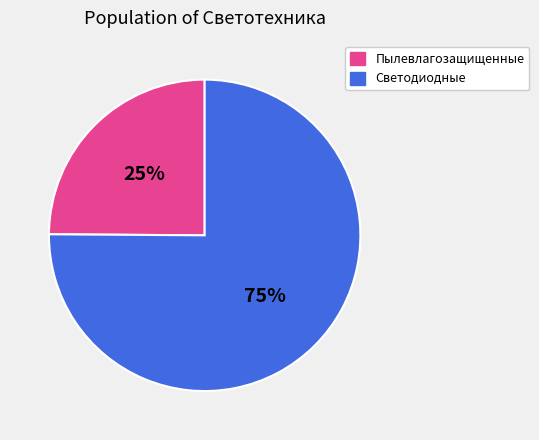

The Светодиодные slice represents 75% of the pie. True or false?

True